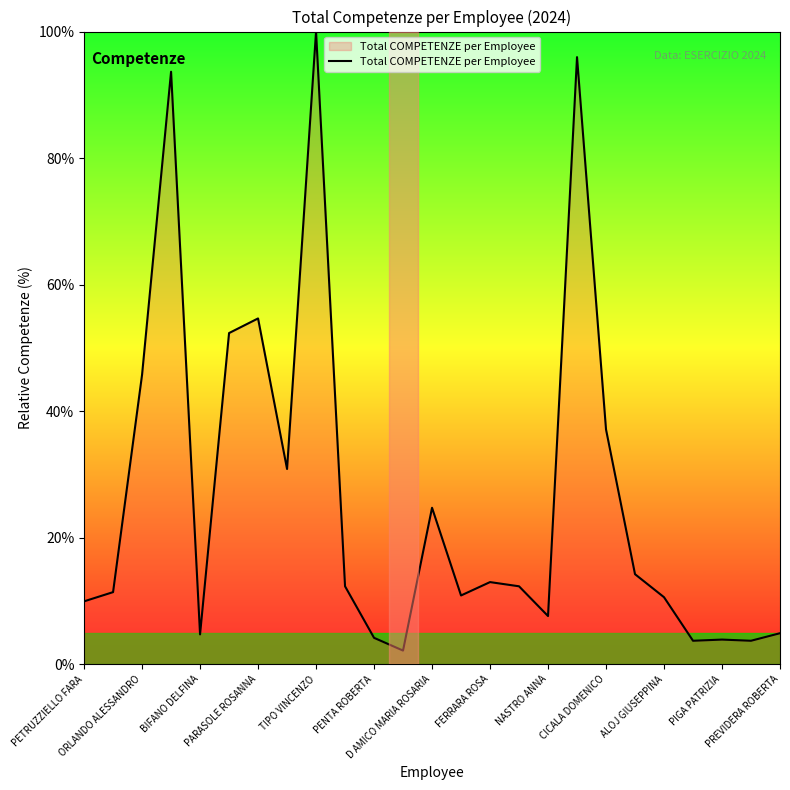

What is the minimum value shown in the chart?

2.2